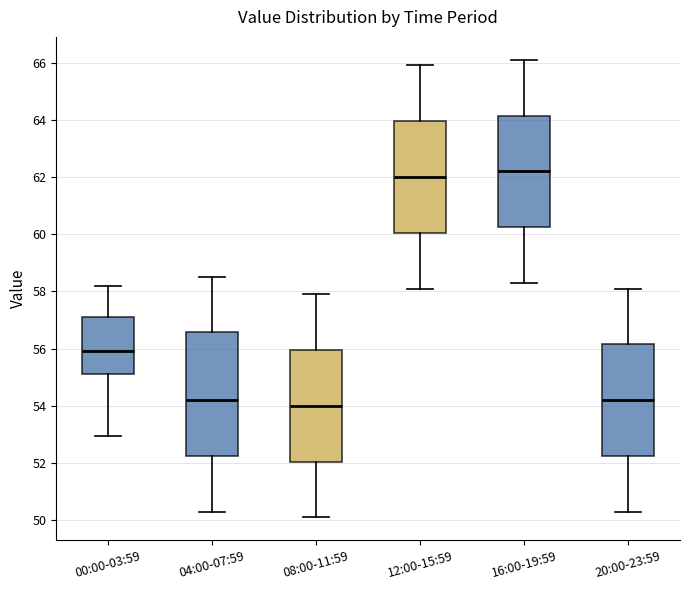

Where is the upper edge of the box for 12:00-15:59 on the y-axis? The values are not printed on the chart, so give them approximately, as read against the axis.

64.0